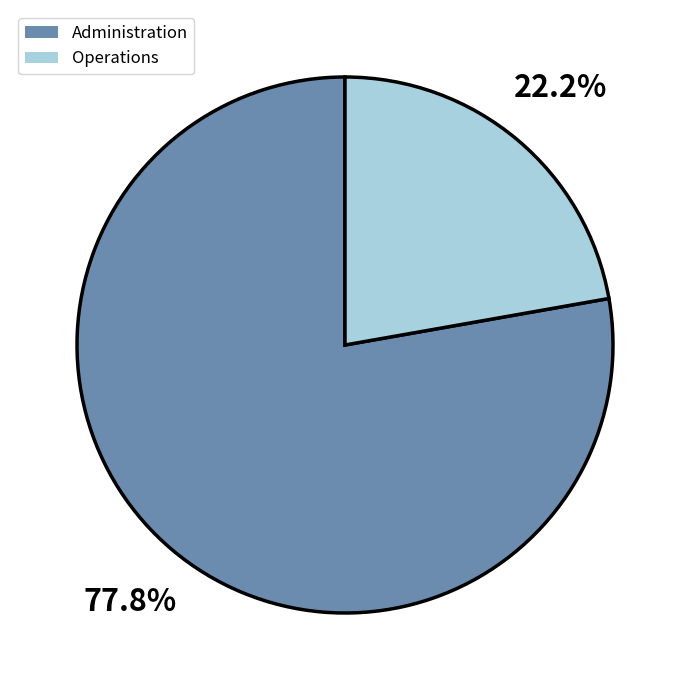

True or false: Operations accounts for 10% of the total.

False